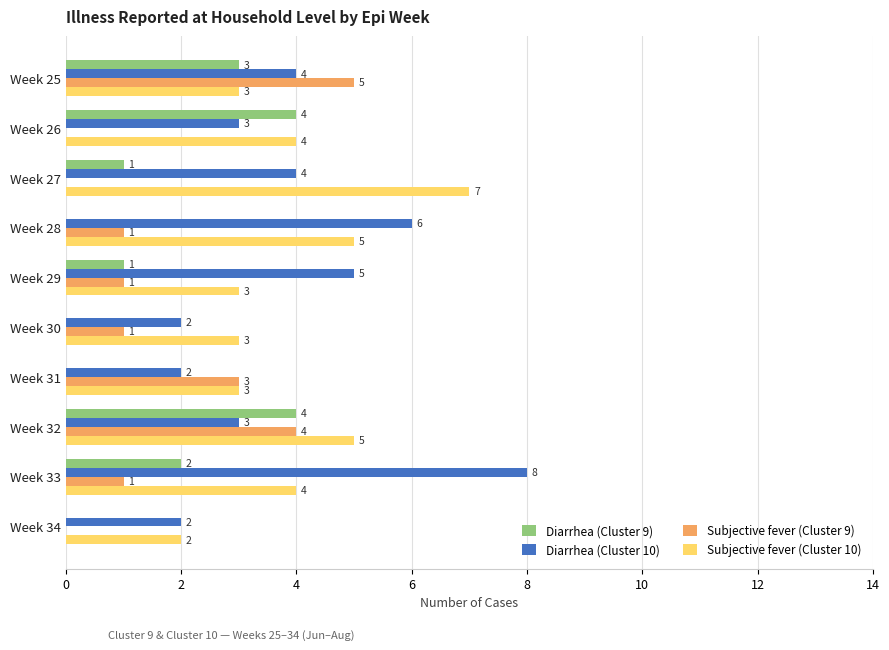

How many data points does each series have?

10